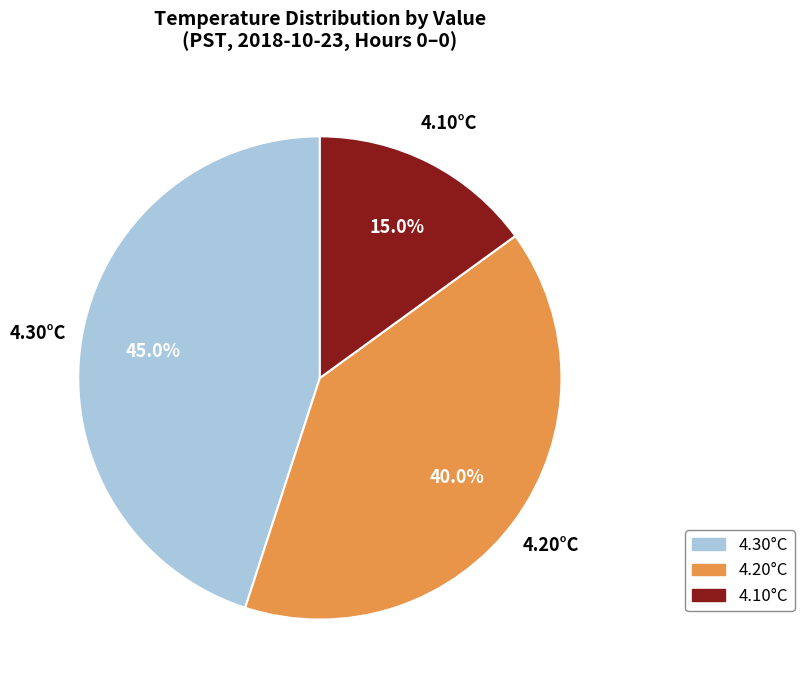

Is there any slice that represents more than half of the pie?

No